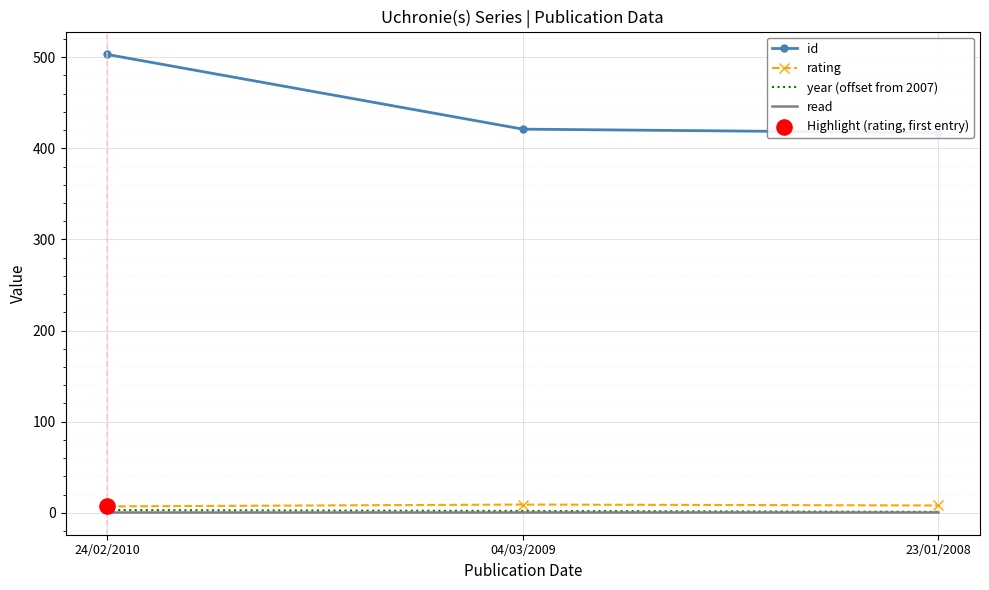

At how many categories does at least one series exceed 285?

3